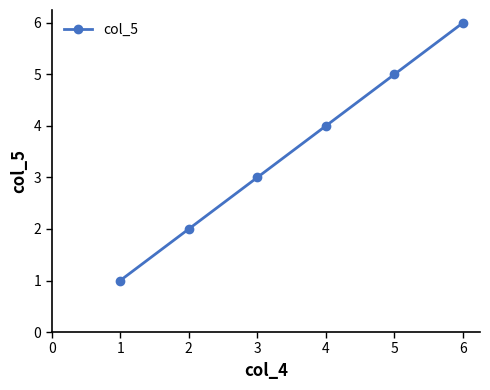

List the labels in order of value, smallest first.

1, 2, 3, 4, 5, 6